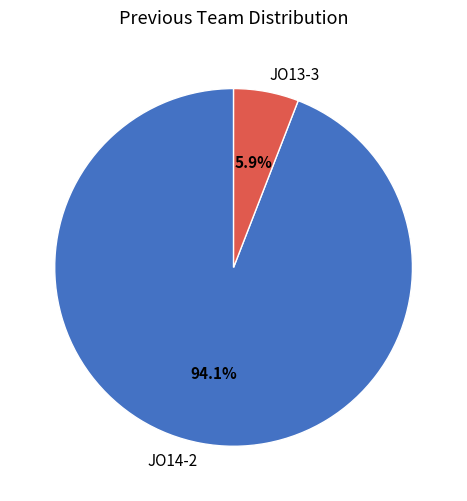

How much of the chart is everything except JO14-2?

5.9%